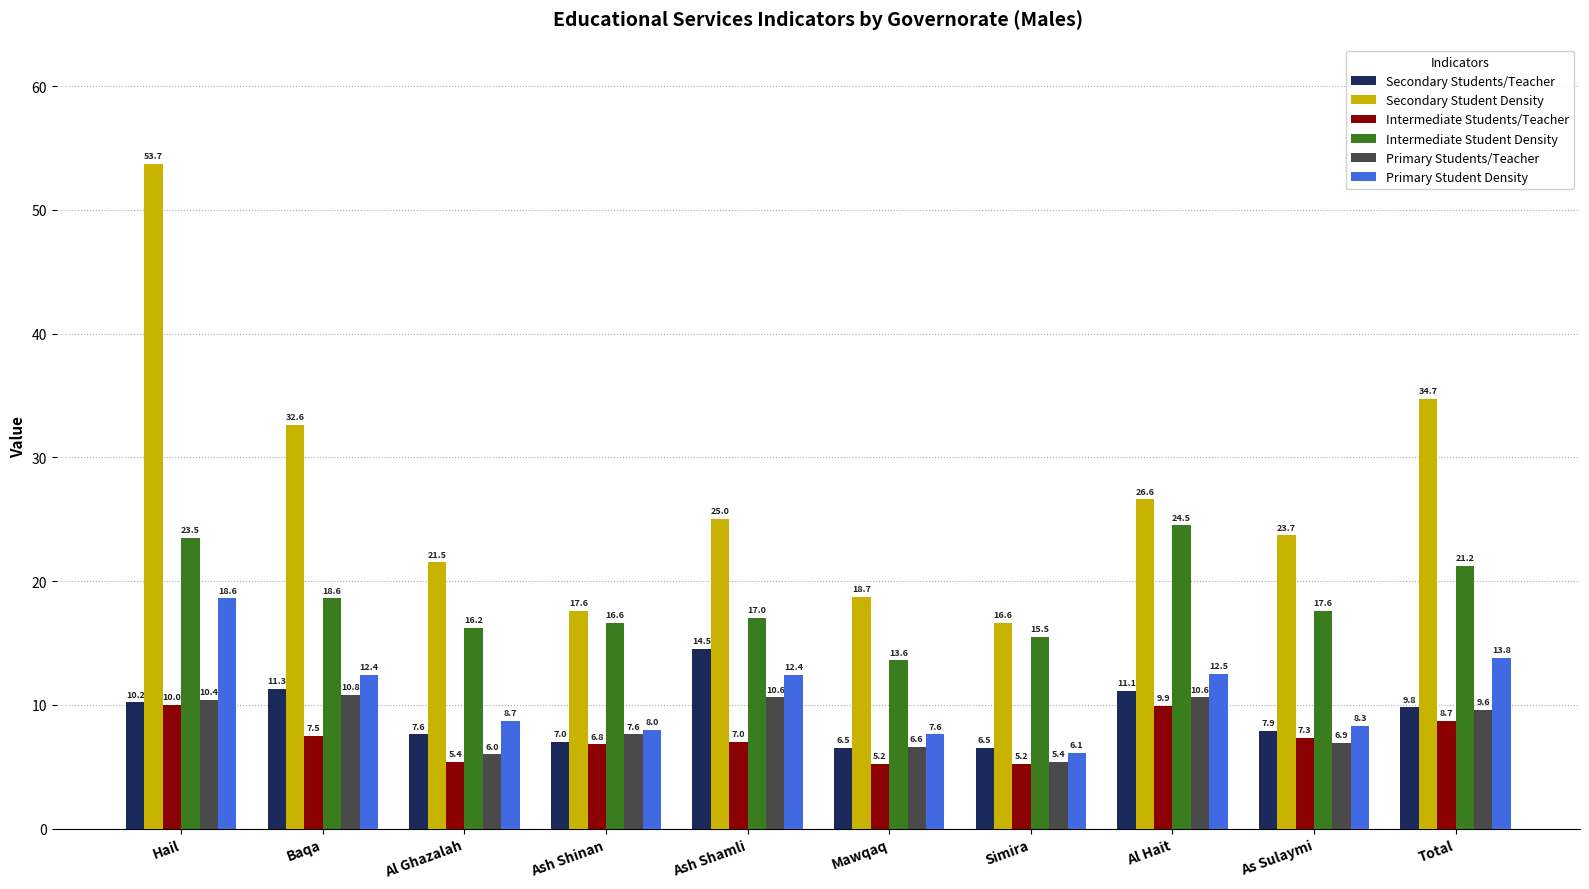

Read the Primary Students/Teacher value at Mawqaq.

6.6